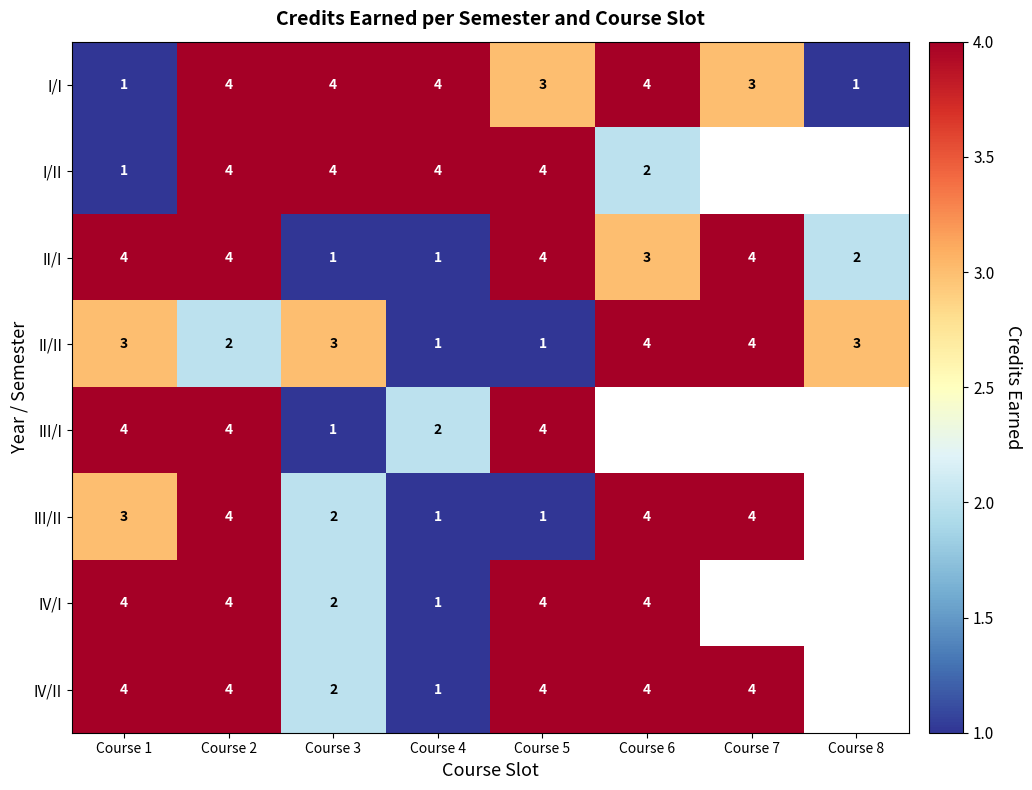

What is the total value across all series at Course 3?

19